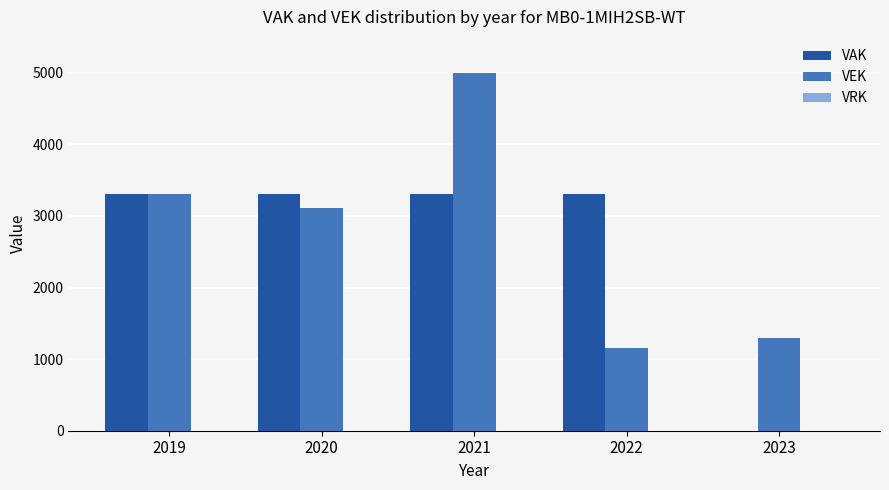

What is the greatest value displayed?

4992